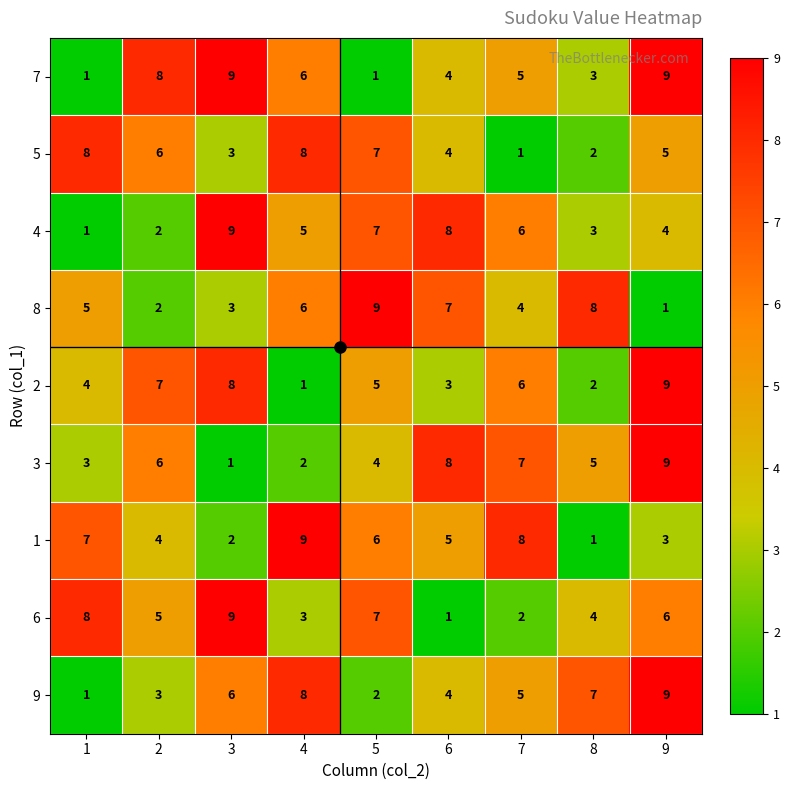

What is the difference between the 3 values at 8 and 9?

4